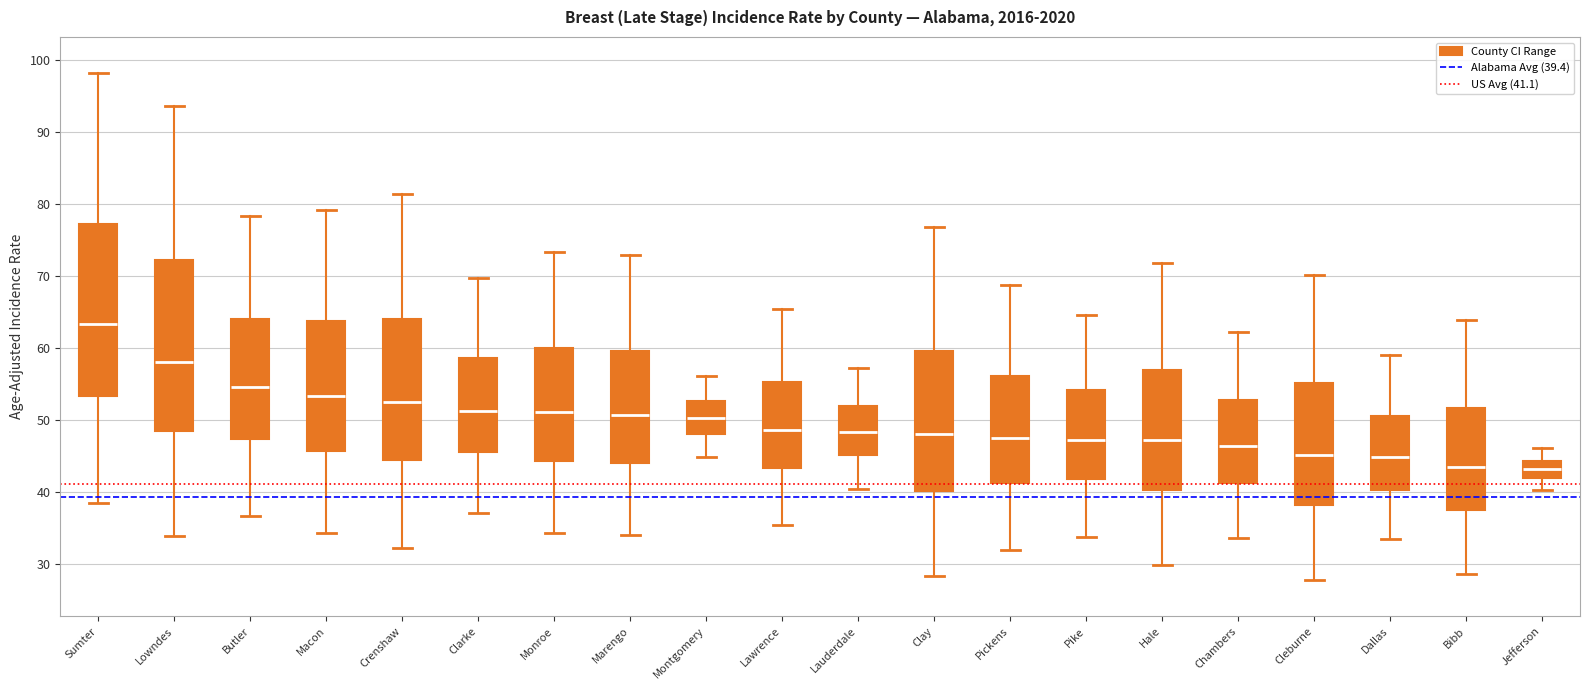

Reading left to right, transcribe this box plot: for each box, give where its median line is, the range the box spans, and where its two whiskers end, as read against the y-axis. The values are not printed on the chart, so give them approximately, as read against the axis.

Sumter: median 63, box 53 to 77, whiskers 39 to 98
Lowndes: median 58, box 48 to 72, whiskers 34 to 94
Butler: median 55, box 47 to 64, whiskers 37 to 78
Macon: median 53, box 46 to 64, whiskers 34 to 79
Crenshaw: median 53, box 44 to 64, whiskers 32 to 81
Clarke: median 51, box 46 to 59, whiskers 37 to 70
Monroe: median 51, box 44 to 60, whiskers 34 to 73
Marengo: median 51, box 44 to 60, whiskers 34 to 73
Montgomery: median 50, box 48 to 53, whiskers 45 to 56
Lawrence: median 49, box 43 to 55, whiskers 36 to 65
Lauderdale: median 48, box 45 to 52, whiskers 41 to 57
Clay: median 48, box 40 to 60, whiskers 28 to 77
Pickens: median 48, box 41 to 56, whiskers 32 to 69
Pike: median 47, box 42 to 54, whiskers 34 to 65
Hale: median 47, box 40 to 57, whiskers 30 to 72
Chambers: median 46, box 41 to 53, whiskers 34 to 62
Cleburne: median 45, box 38 to 55, whiskers 28 to 70
Dallas: median 45, box 40 to 51, whiskers 34 to 59
Bibb: median 44, box 38 to 52, whiskers 29 to 64
Jefferson: median 43, box 42 to 44, whiskers 40 to 46